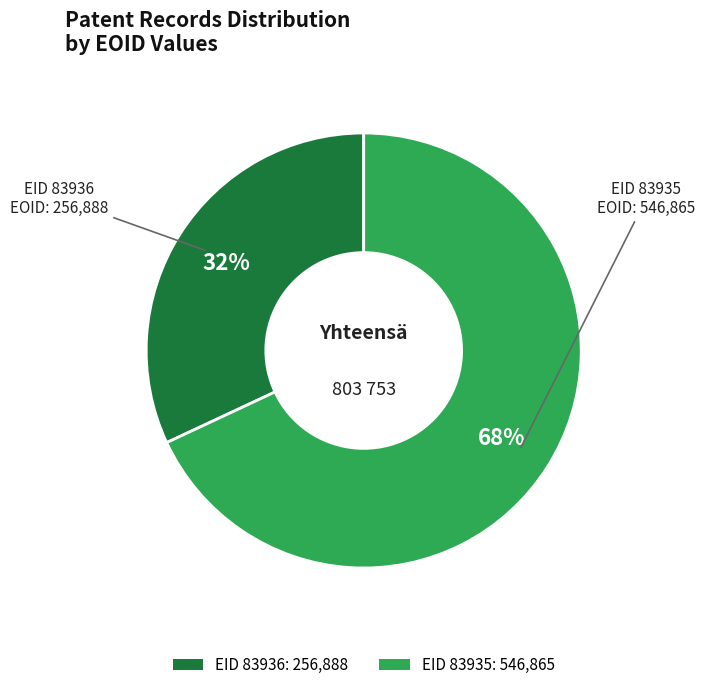

To the nearest percent, what portion does EID 83936 represent?

32%